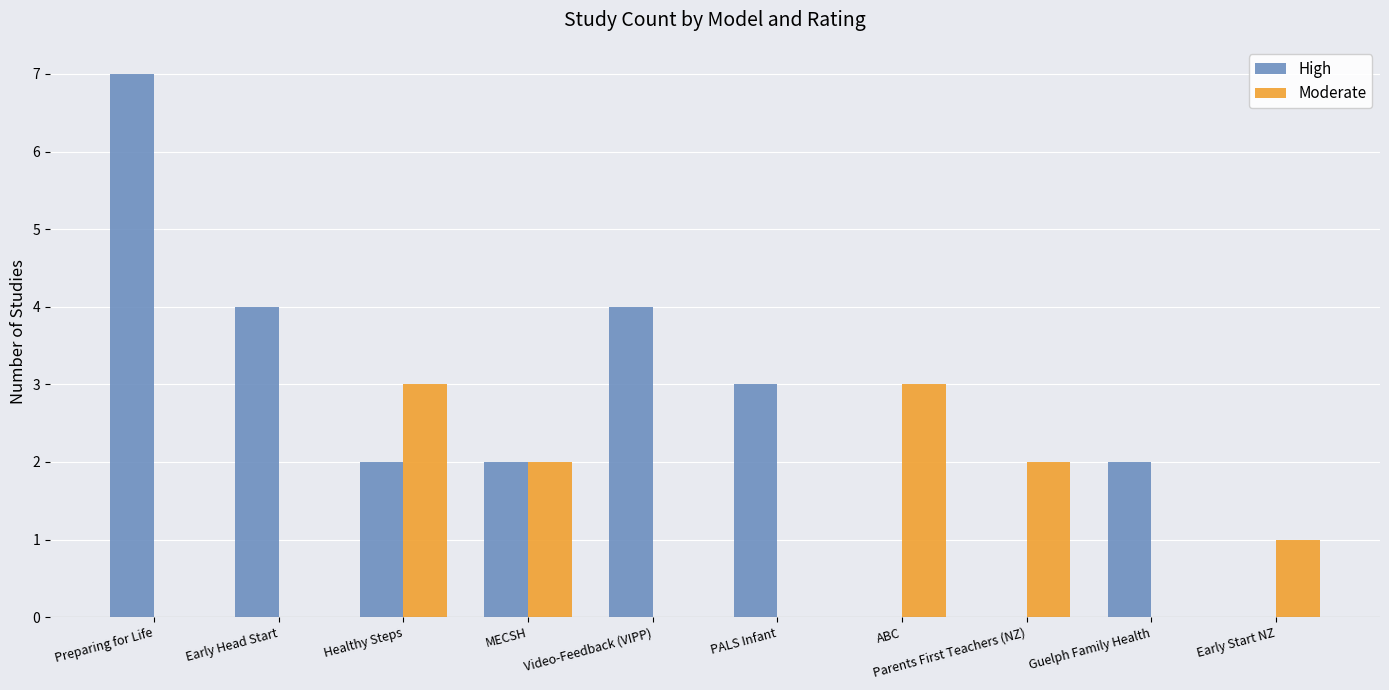

Is it true that Moderate equals 2 at Early Start NZ?

False